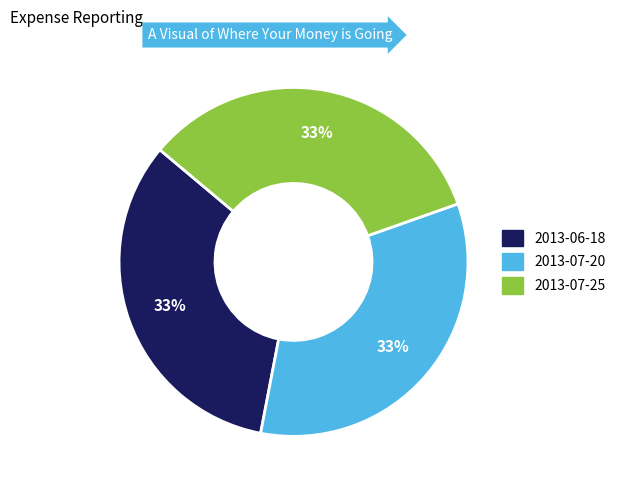

To the nearest percent, what is the combined percentage of 2013-07-20 and 2013-07-25?

67%